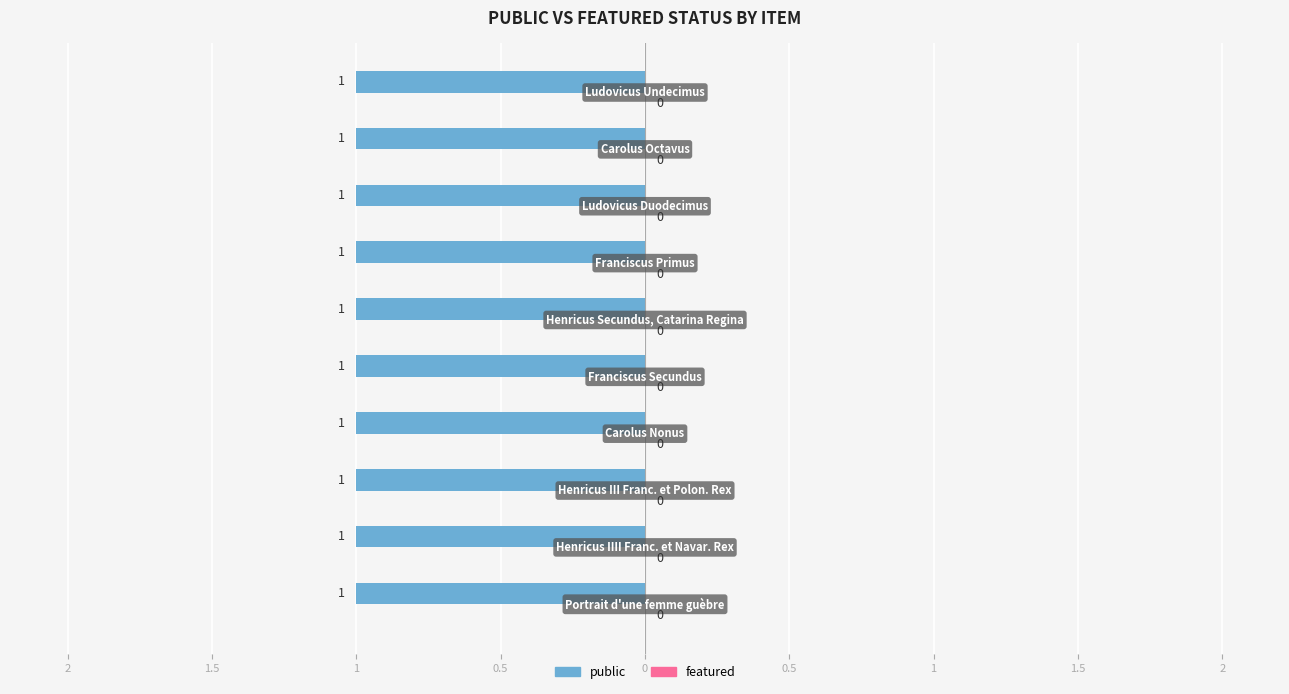

What is the minimum value for public?

1